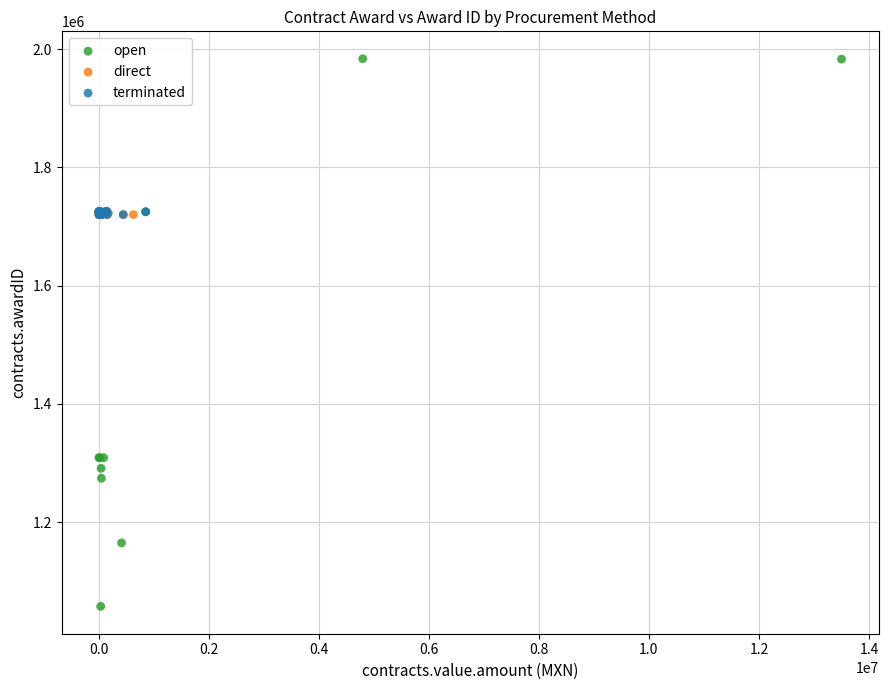

Which series reaches the minimum Y coordinate?

open